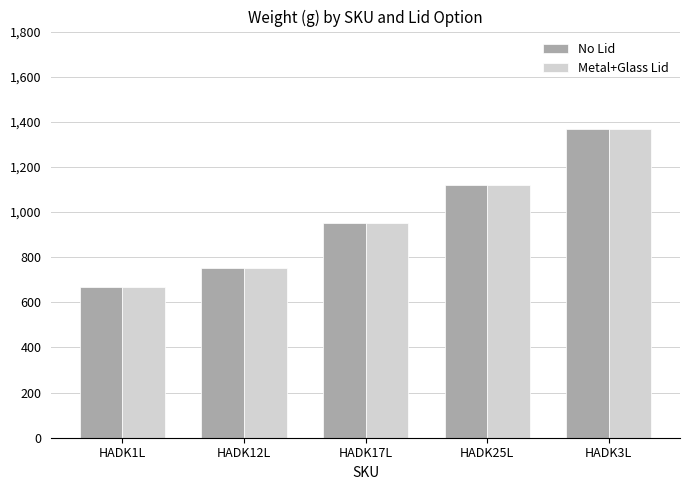

What is the highest value of the No Lid series?

1370